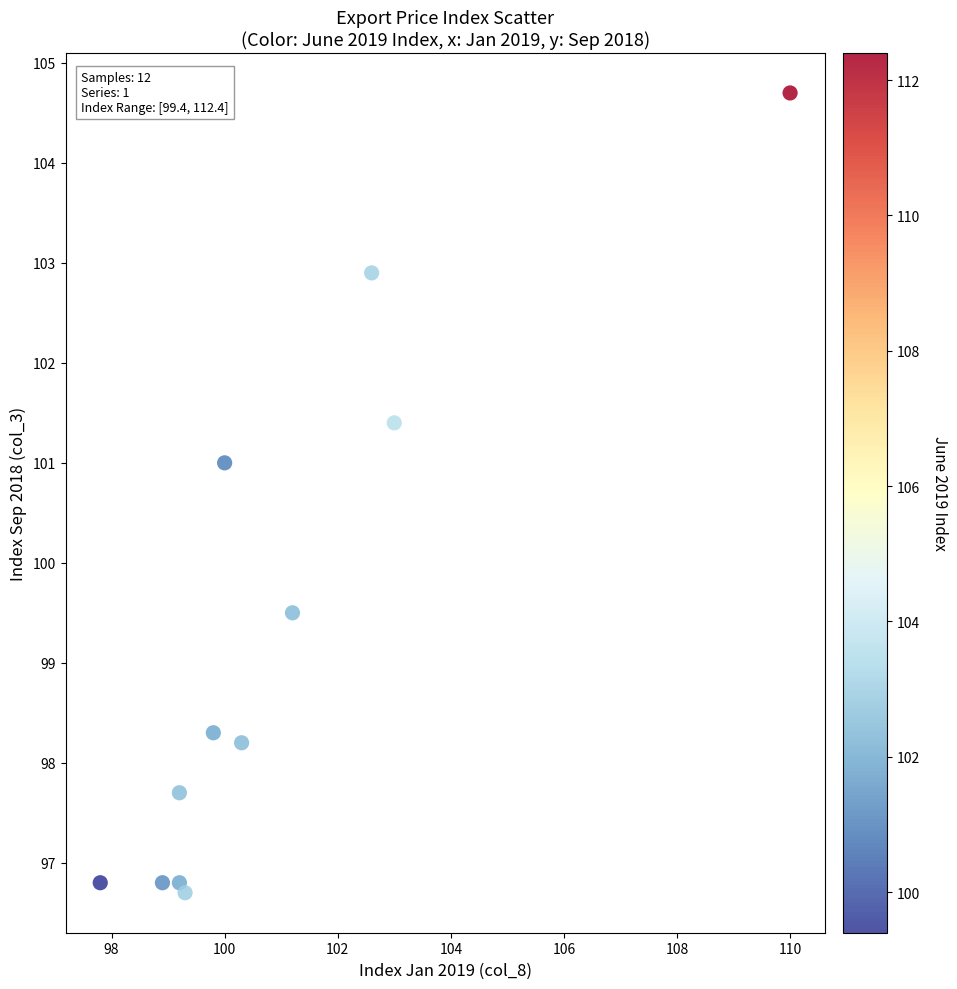

What Y value in the scatter plot is closest to 100?

99.5